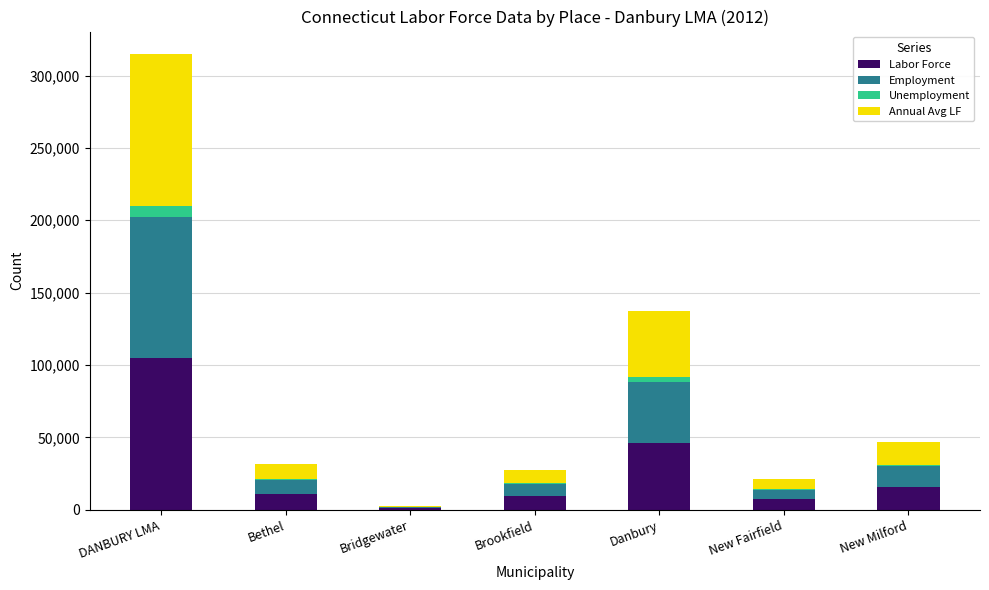

At which label does Labor Force first exceed 10518?

DANBURY LMA